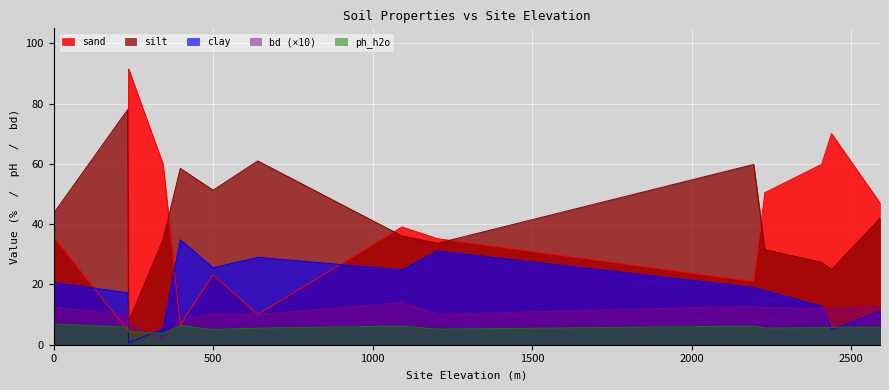

What is the difference between the ph_h2o values at 1204 and 2230?

0.4